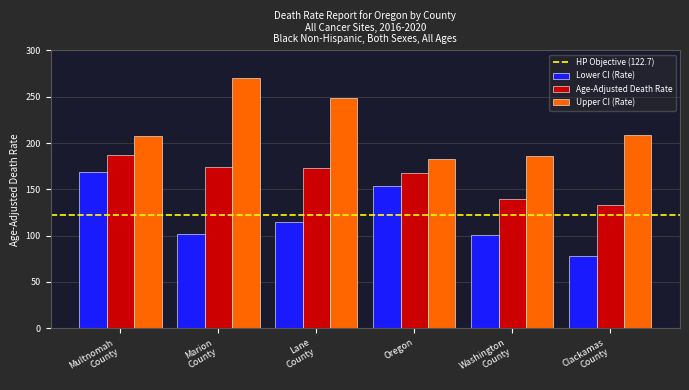

At which category does the chart reach its minimum across all series?

Clackamas
County